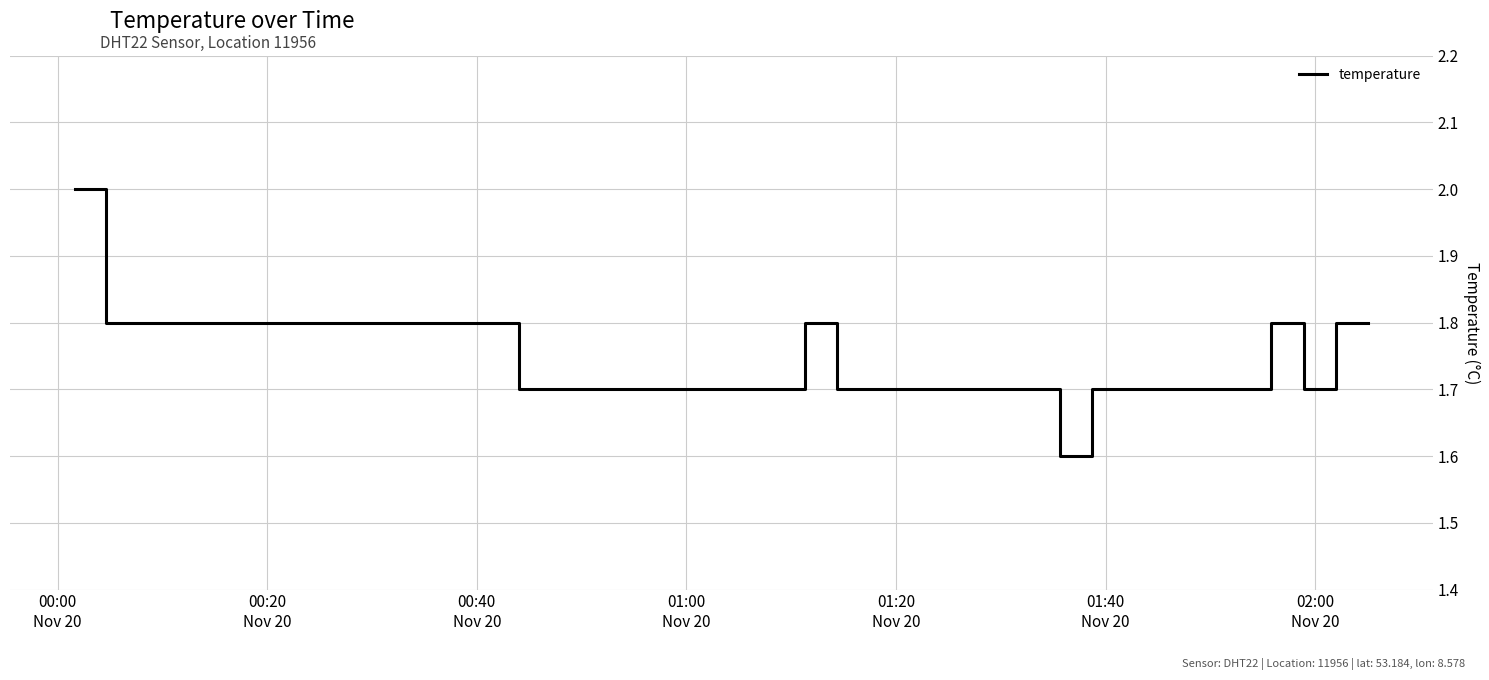

What is the difference between the maximum and minimum values?

0.4